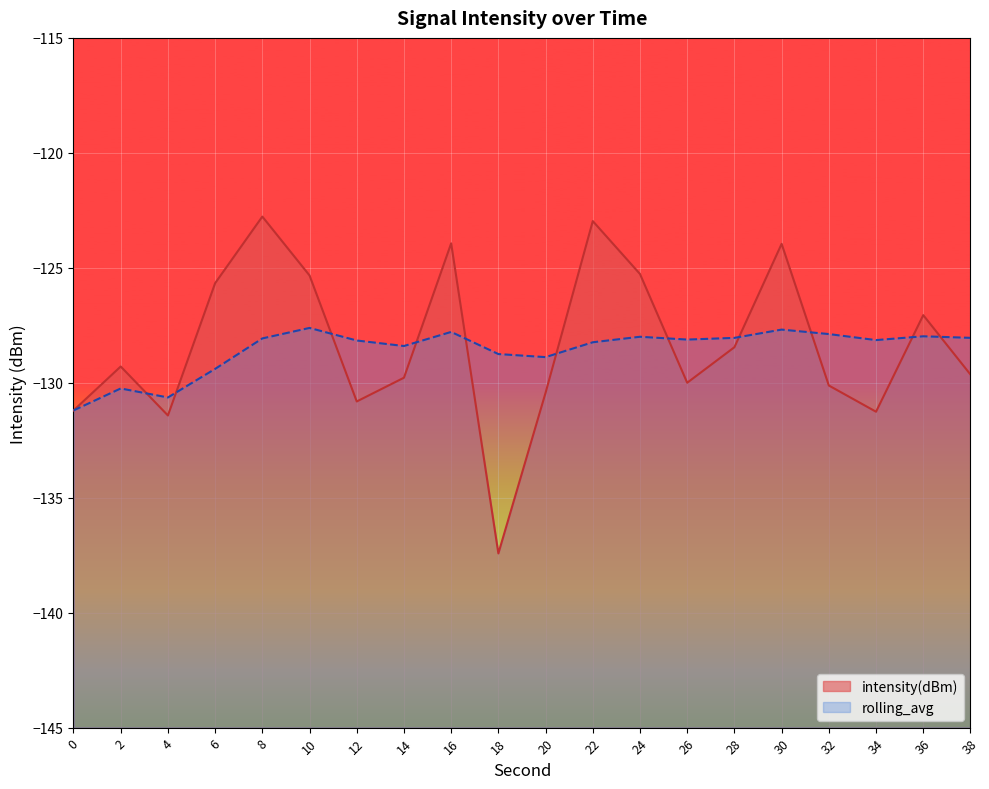

At which category is the sum across all series the highest?

8